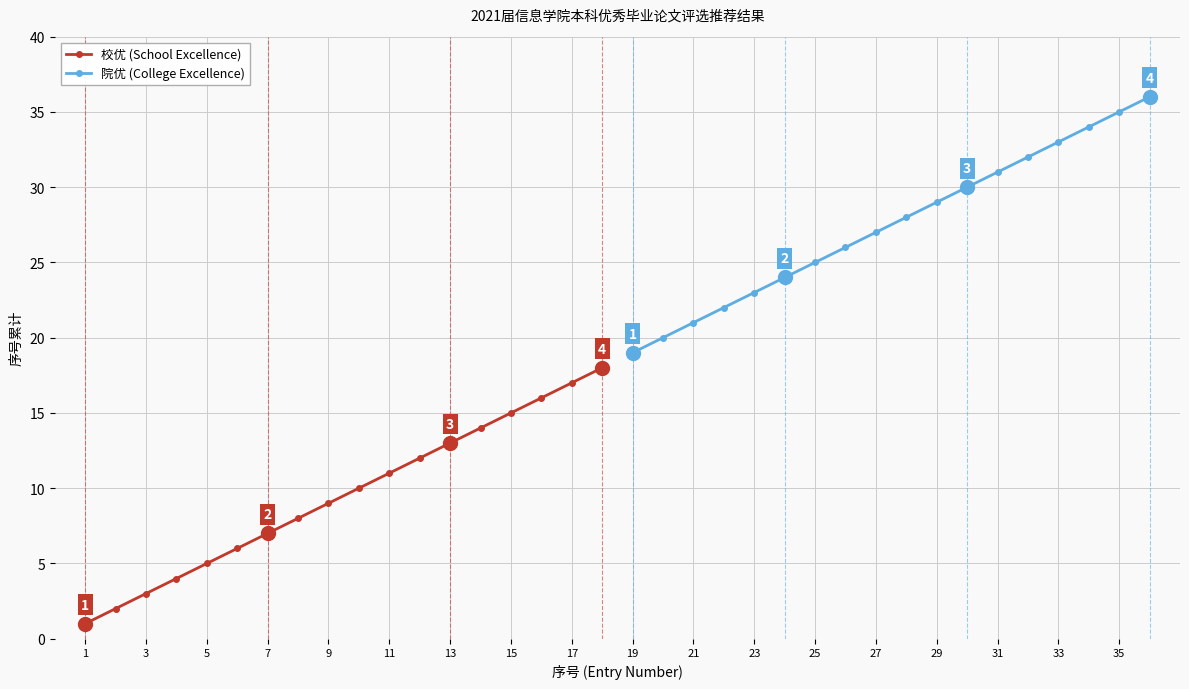

What is the approximate value of 校优 (School Excellence) at 17, to the nearest 10?

20